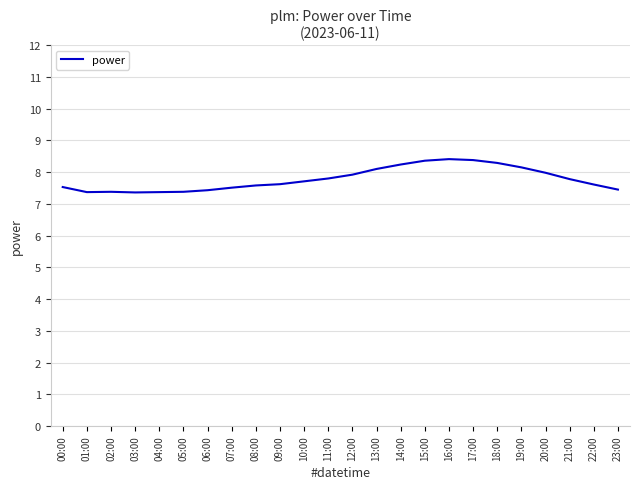

Approximately how many times larger is the value at 20:00 compared to 05:00?

1.1